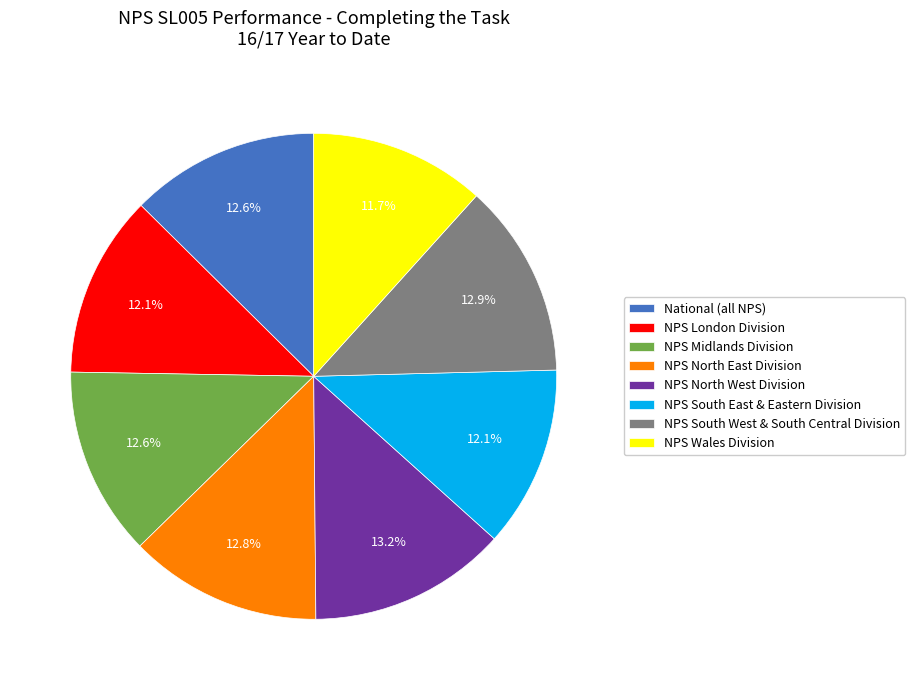

To the nearest percent, what percentage of the pie is NPS Wales Division?

12%